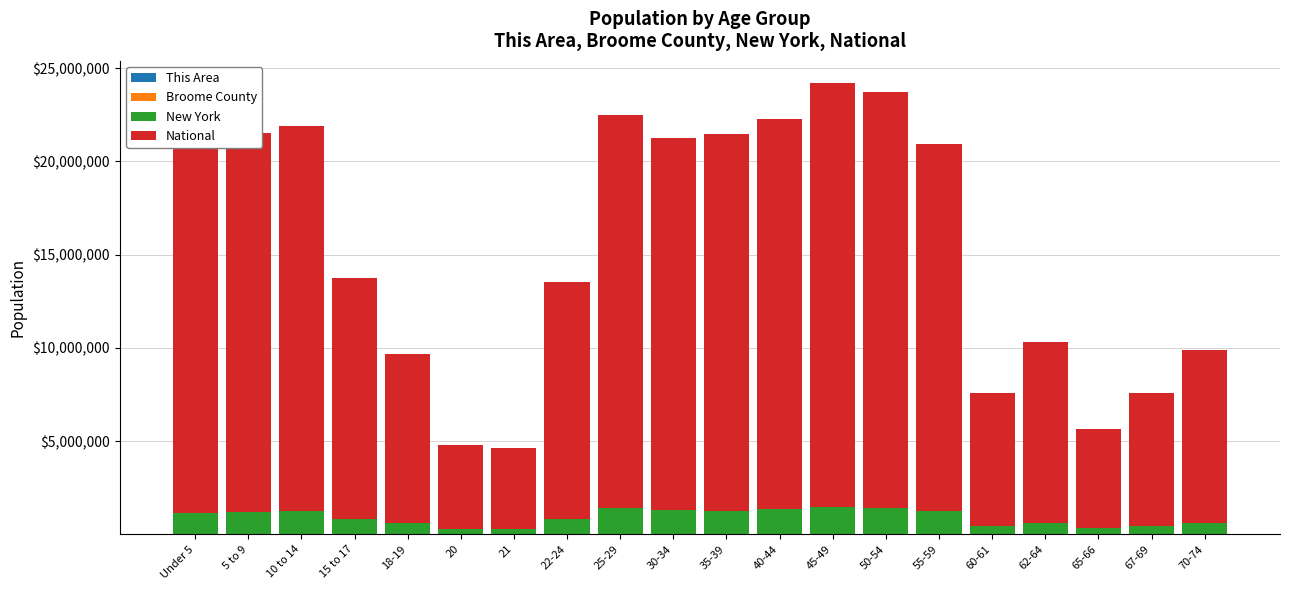

How many categories are shown in the chart?

20